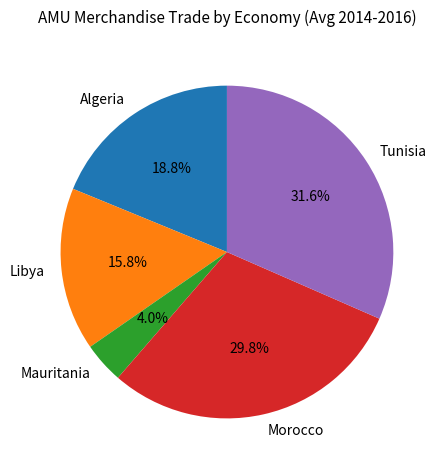

How many slices are in this pie chart?

5